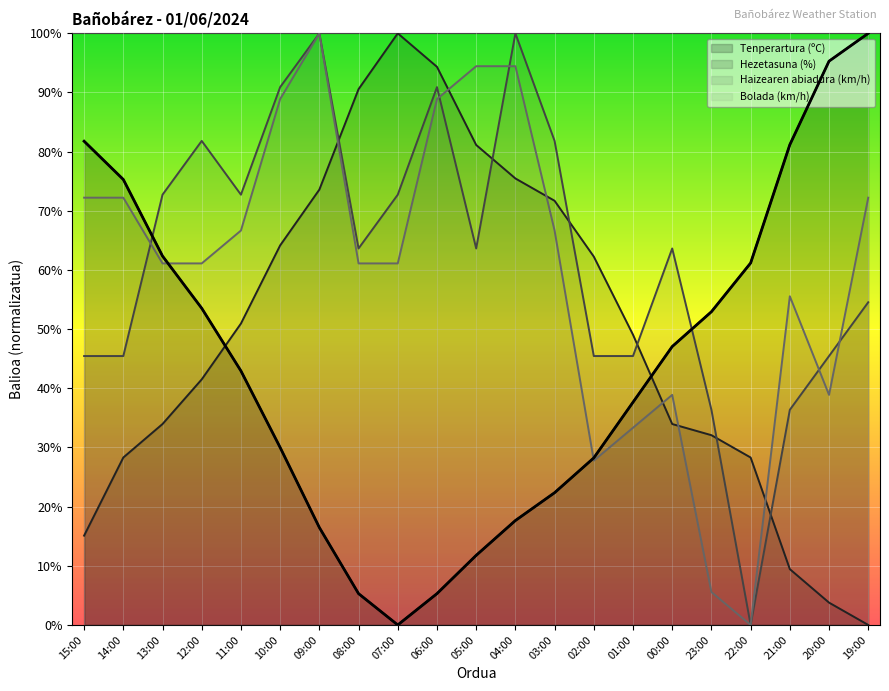

Reading left to right, list all the values displayed in this chart.

Tenperartura (ºC): 81.8	75.3	62.4	53.5	42.9	30.0	16.5	5.3	0.0	5.3	11.8	17.6	22.4	28.2	37.6	47.1	52.9	61.2	81.2	95.3	100.0
Hezetasuna (%): 15.1	28.3	34.0	41.5	50.9	64.2	73.6	90.6	100.0	94.3	81.1	75.5	71.7	62.3	49.1	34.0	32.1	28.3	9.4	3.8	0.0
Haizearen abiadura (km/h): 45.5	45.5	72.7	81.8	72.7	90.9	100.0	63.6	72.7	90.9	63.6	100.0	81.8	45.5	45.5	63.6	36.4	0.0	36.4	45.5	54.5
Bolada (km/h): 72.2	72.2	61.1	61.1	66.7	88.9	100.0	61.1	61.1	88.9	94.4	94.4	66.7	27.8	33.3	38.9	5.6	0.0	55.6	38.9	72.2